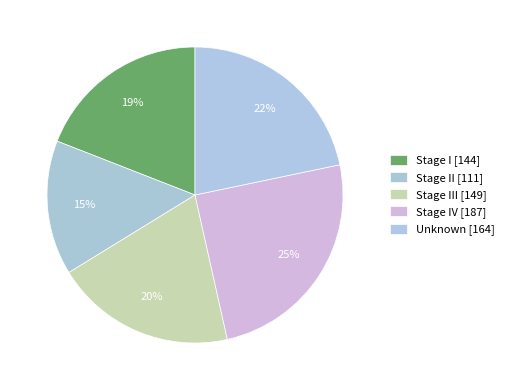

To the nearest percent, what is the average slice percentage?

20%